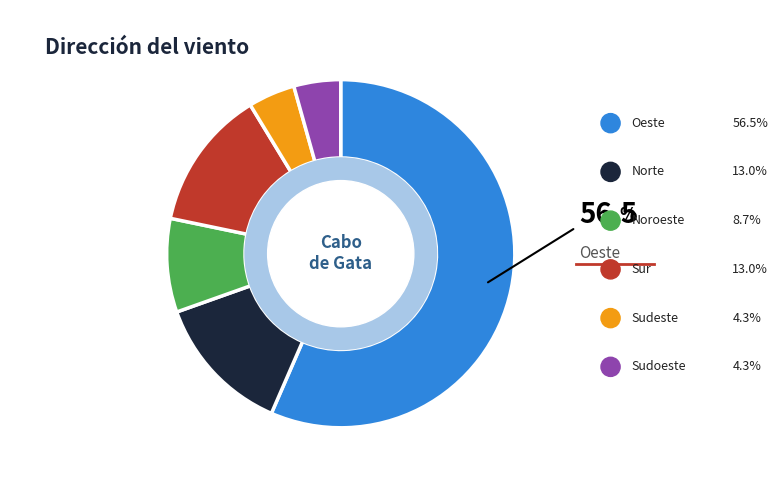

Is there any slice that represents more than half of the pie?

Yes